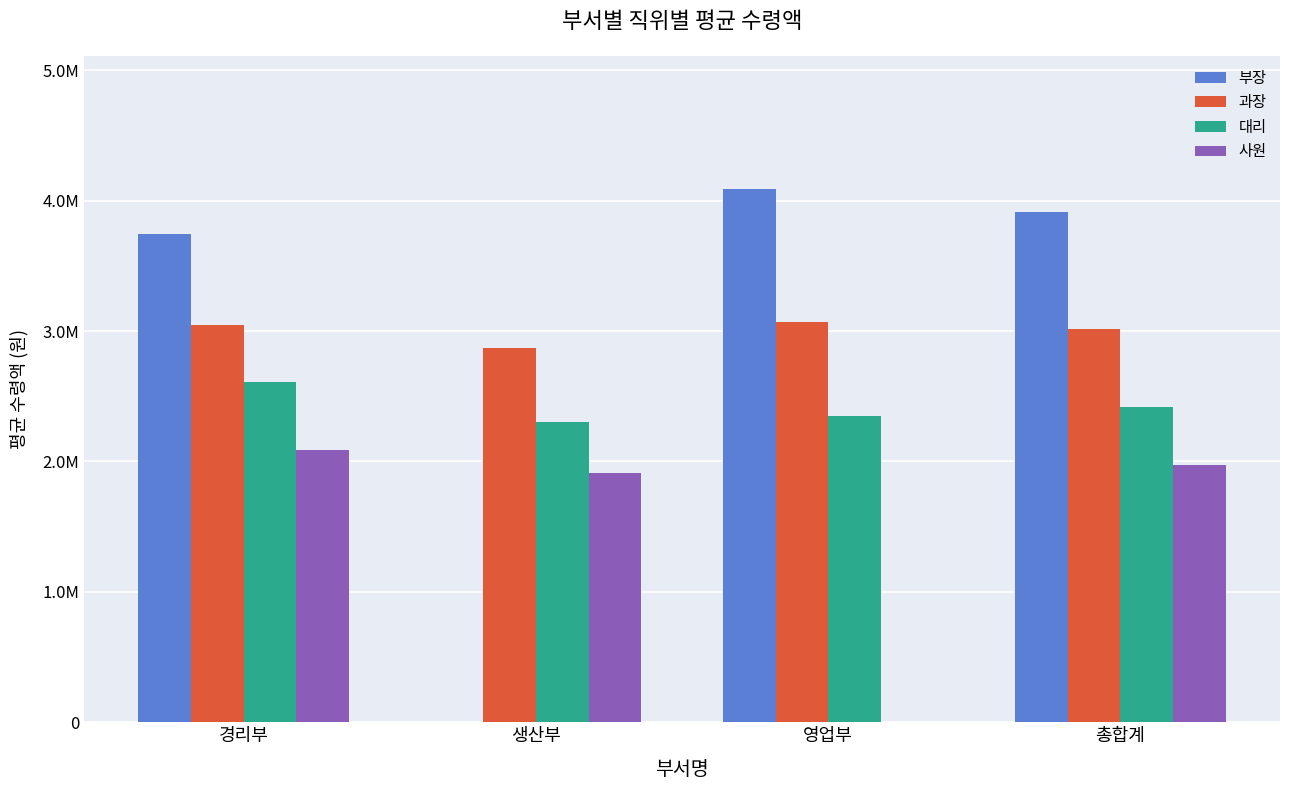

Are the bars horizontal?

No